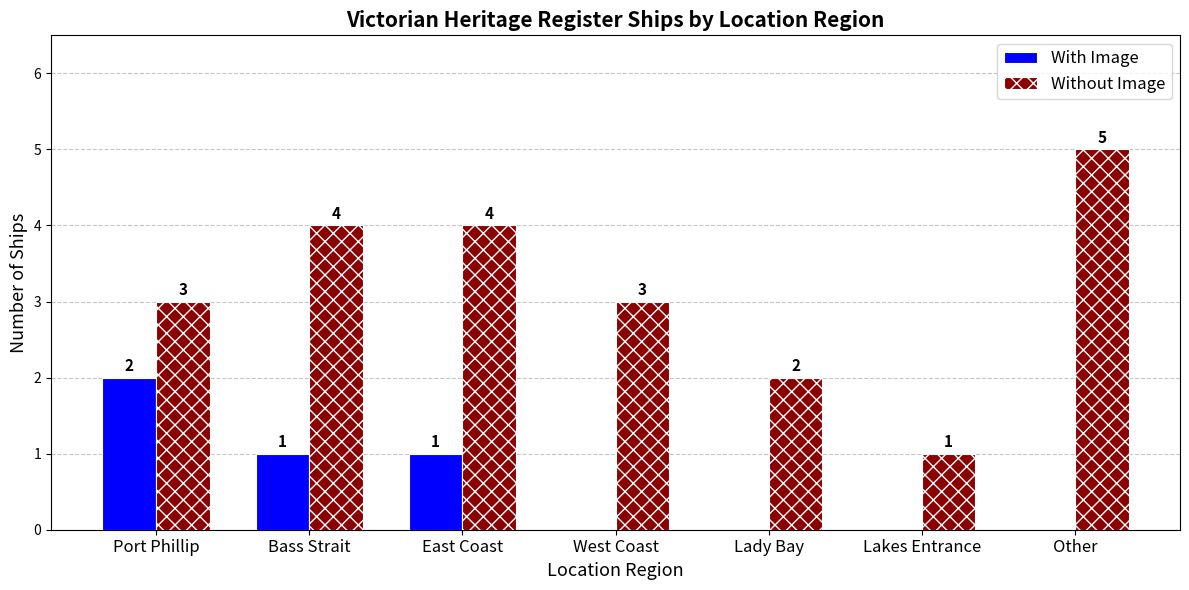

Count the number of data series in this chart.

2